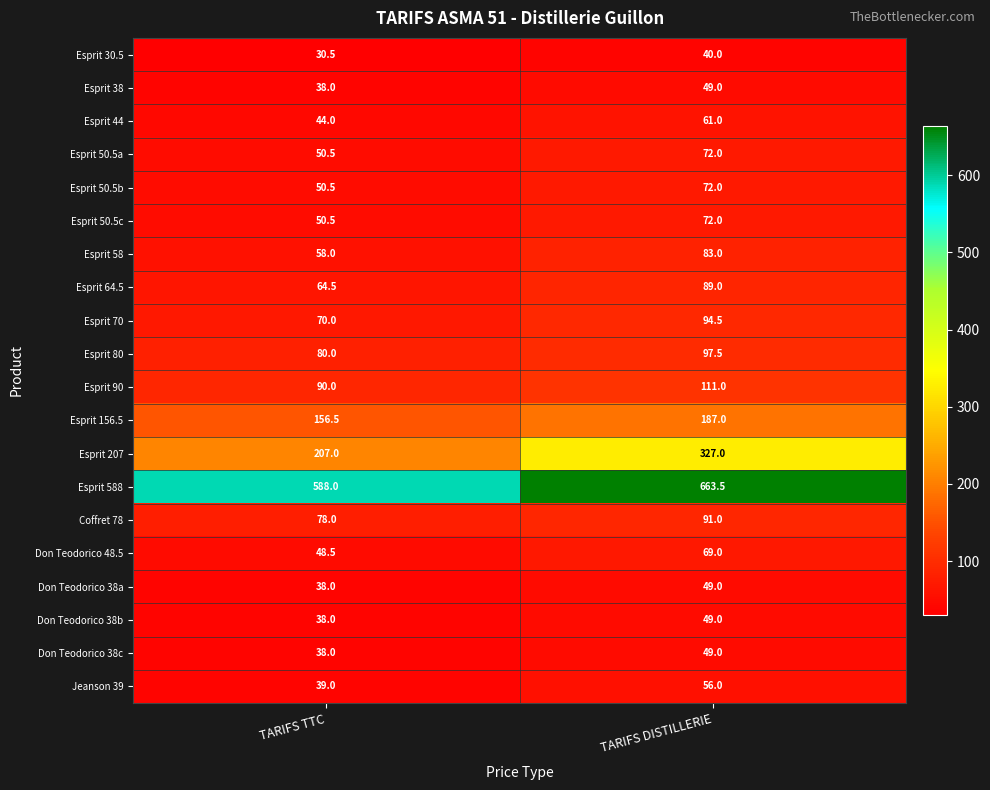

List the labels in order of Esprit 38 value, smallest first.

TARIFS TTC, TARIFS DISTILLERIE